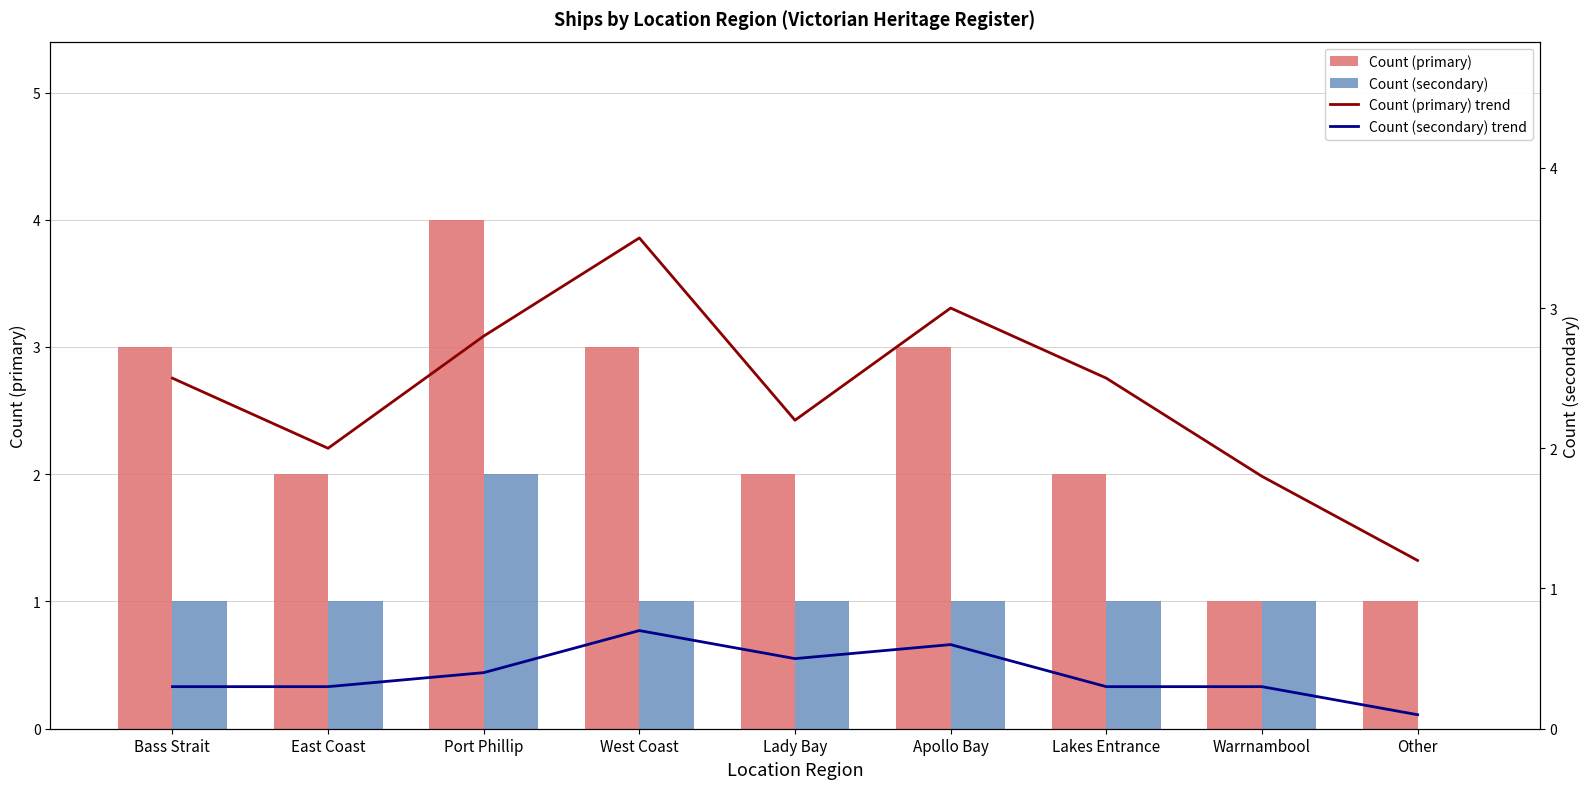

What is the label of the 2nd bar from the right?

Warrnambool